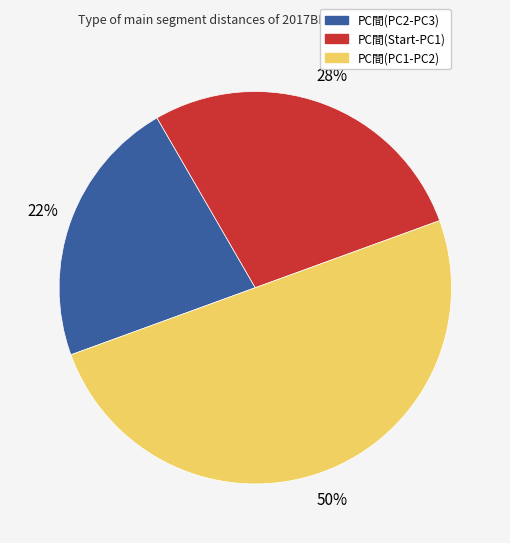

To the nearest percent, what is the difference between the PC間(PC2-PC3) and PC間(PC1-PC2) slice percentages?

28%